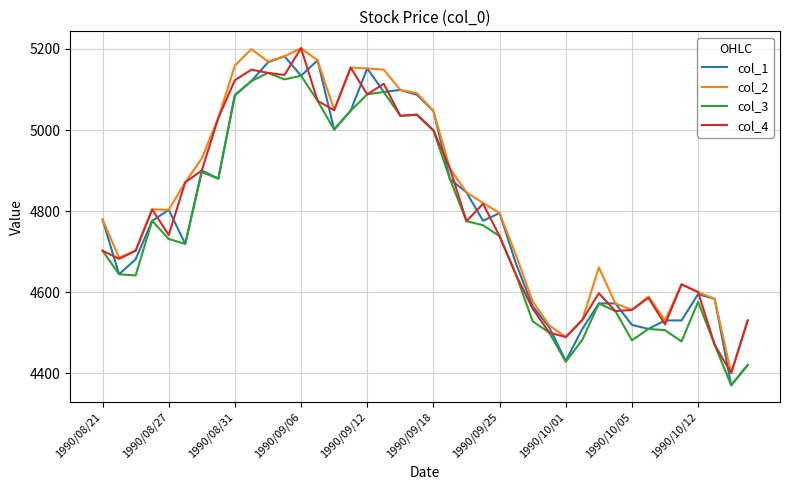

What is the highest value of the col_1 series?

5182